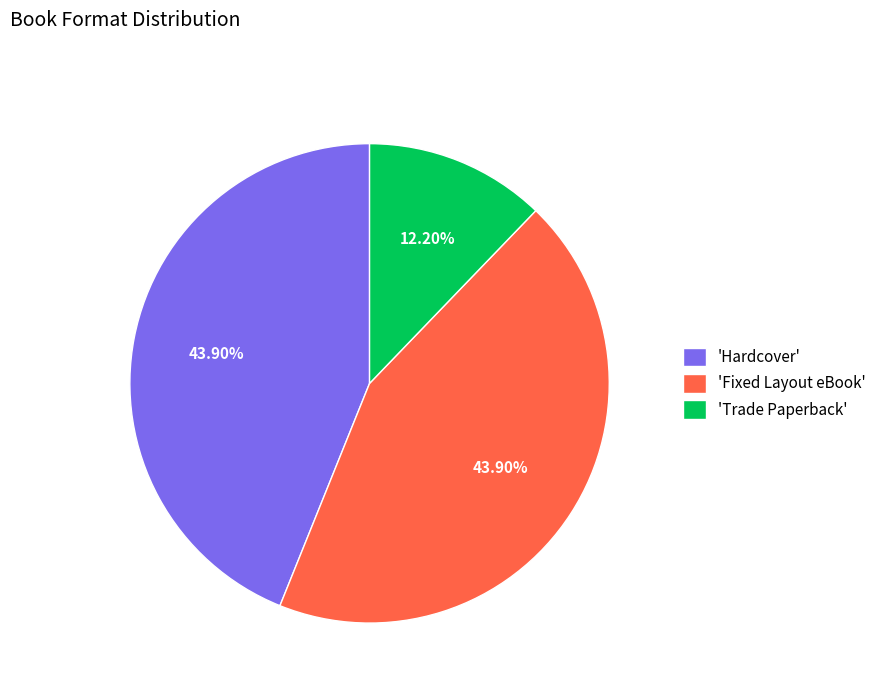

What is the smallest slice in the pie chart?

'Trade Paperback'